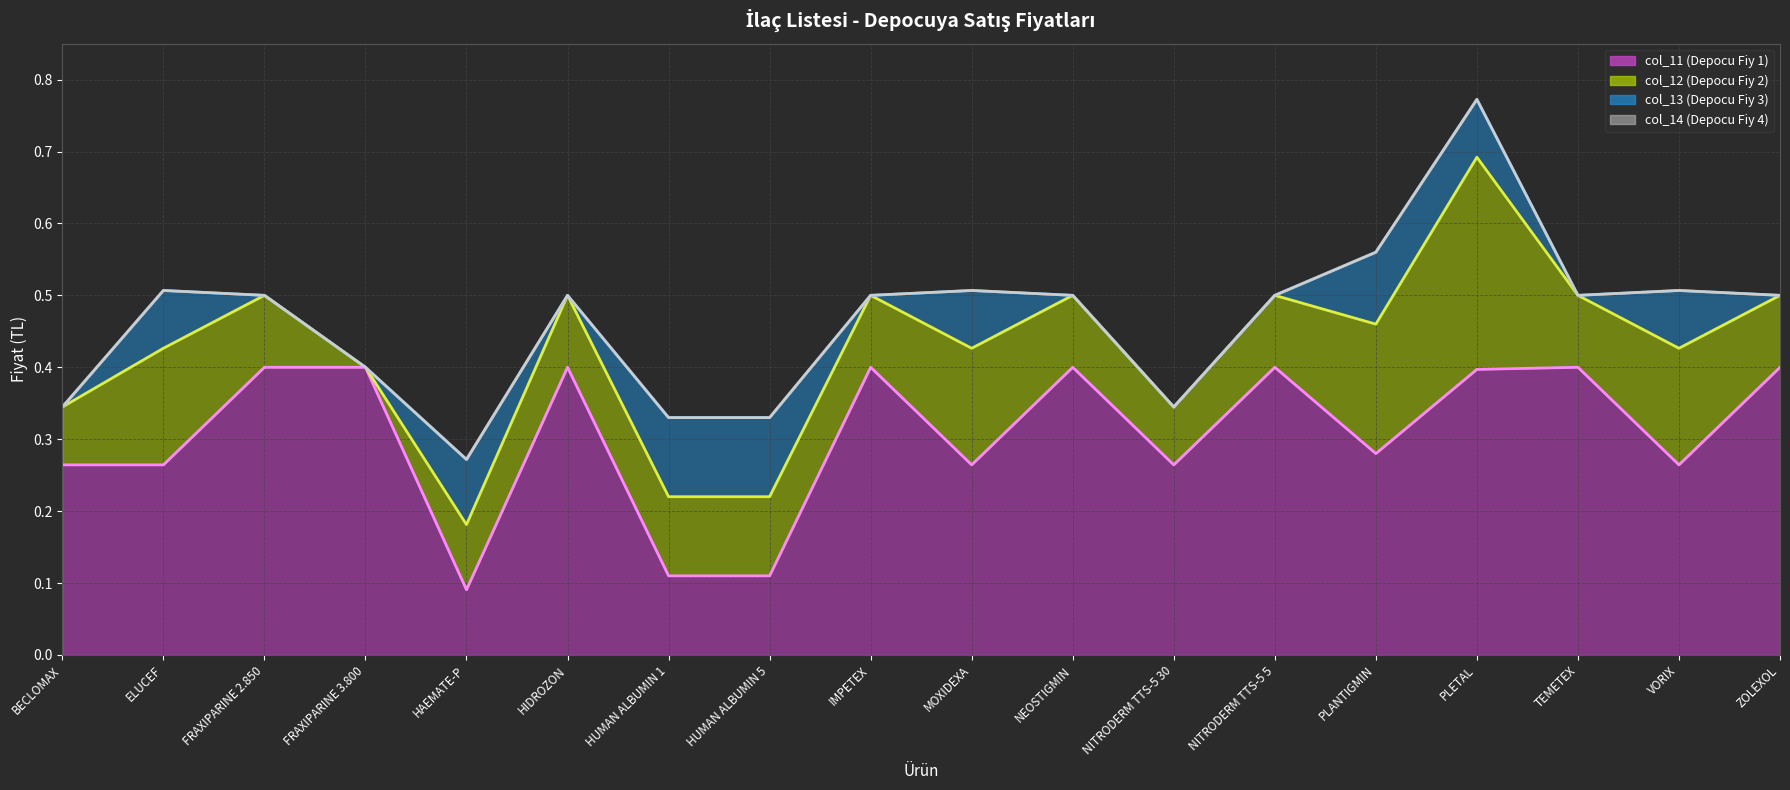

Is the value of col_13 (Depocu Fiy 3) at HUMAN ALBUMIN 5 greater than the value of col_11 (Depocu Fiy 1) at HUMAN ALBUMIN 1?

No